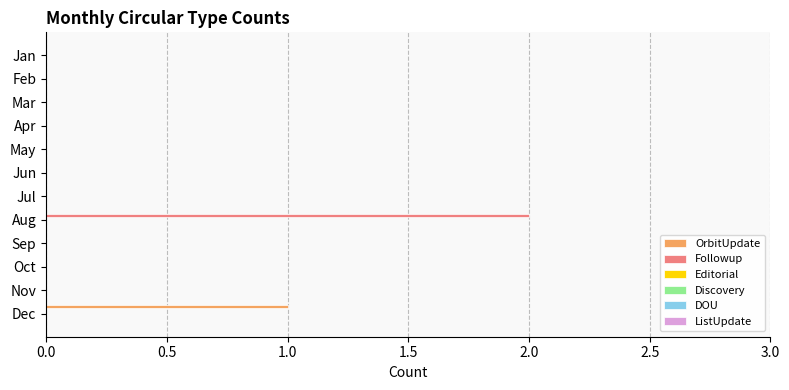

How many data points does each series have?

12